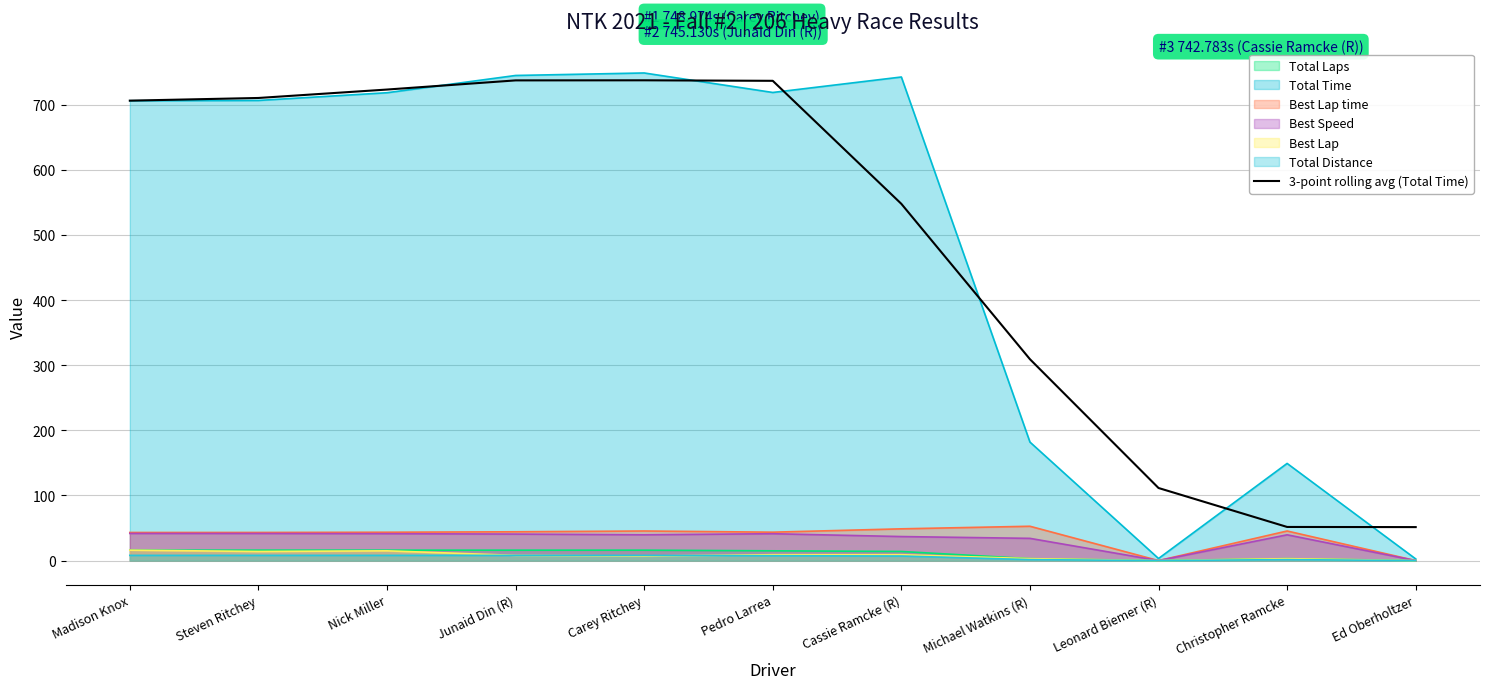

What is the maximum value shown in the chart?

749.0